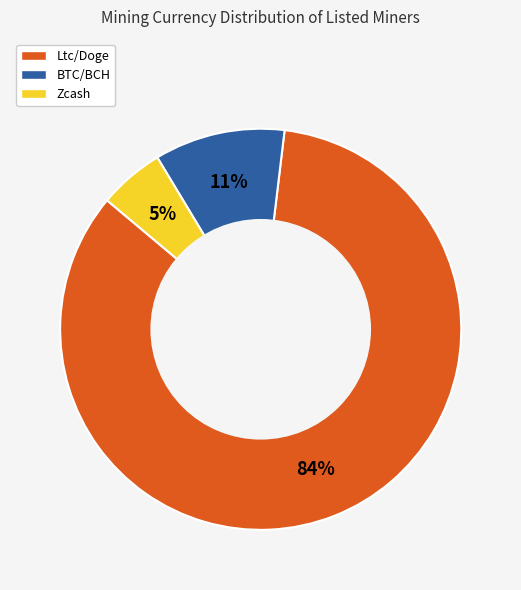

Rank the categories by value from highest to lowest.

Ltc/Doge, BTC/BCH, Zcash